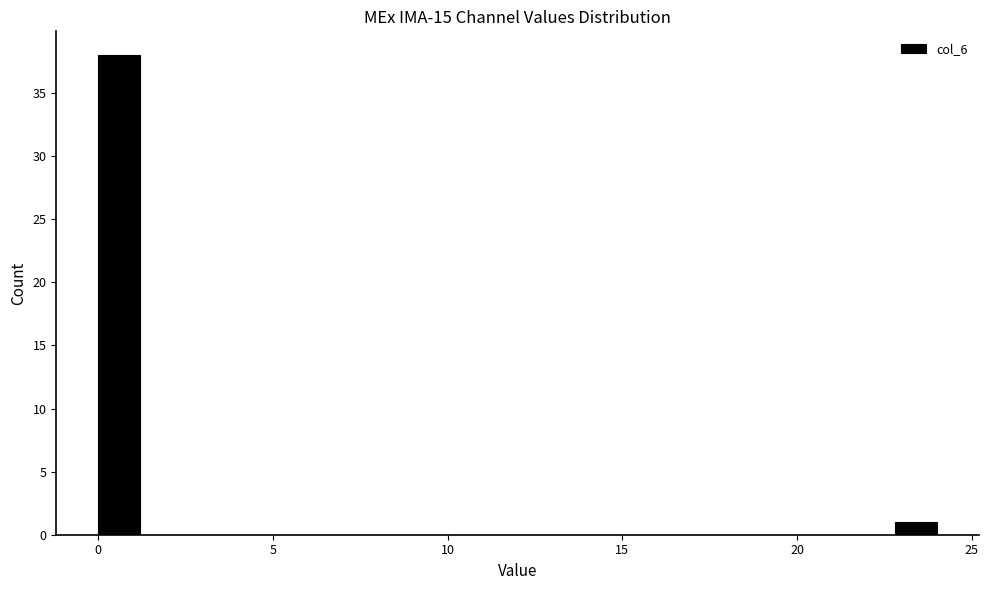

Around what value on the x-axis is the tallest bar? Give the approximate position of its centre, as read against the axis.

0.5